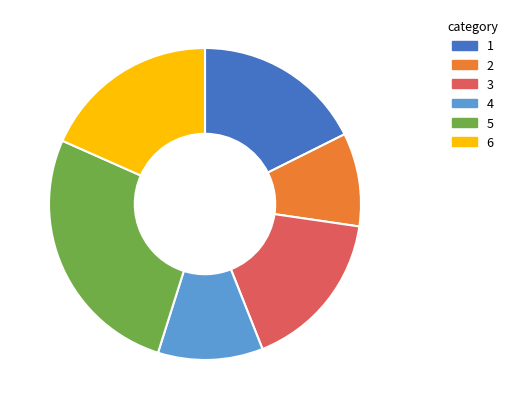

How many slices are in this pie chart?

6